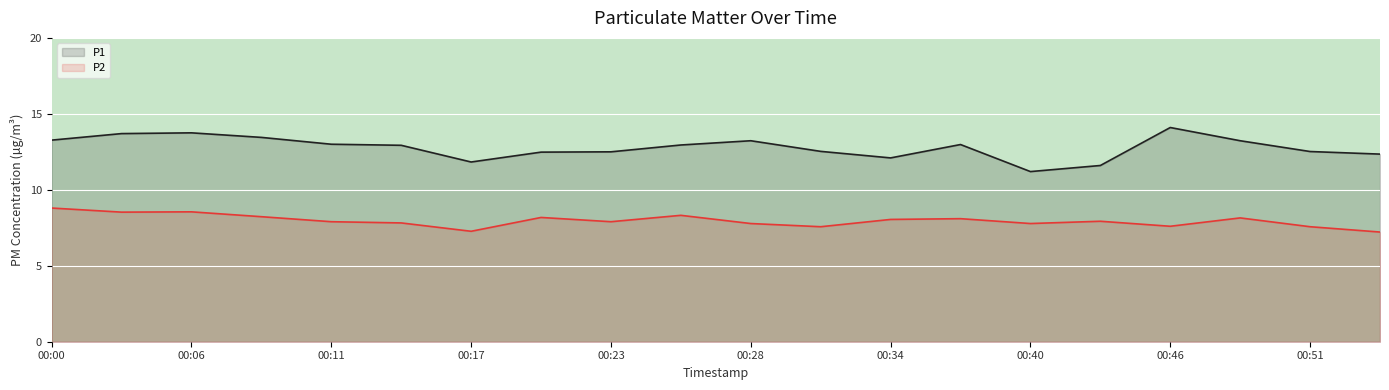

What is the total value across all series at 00:11?

20.9